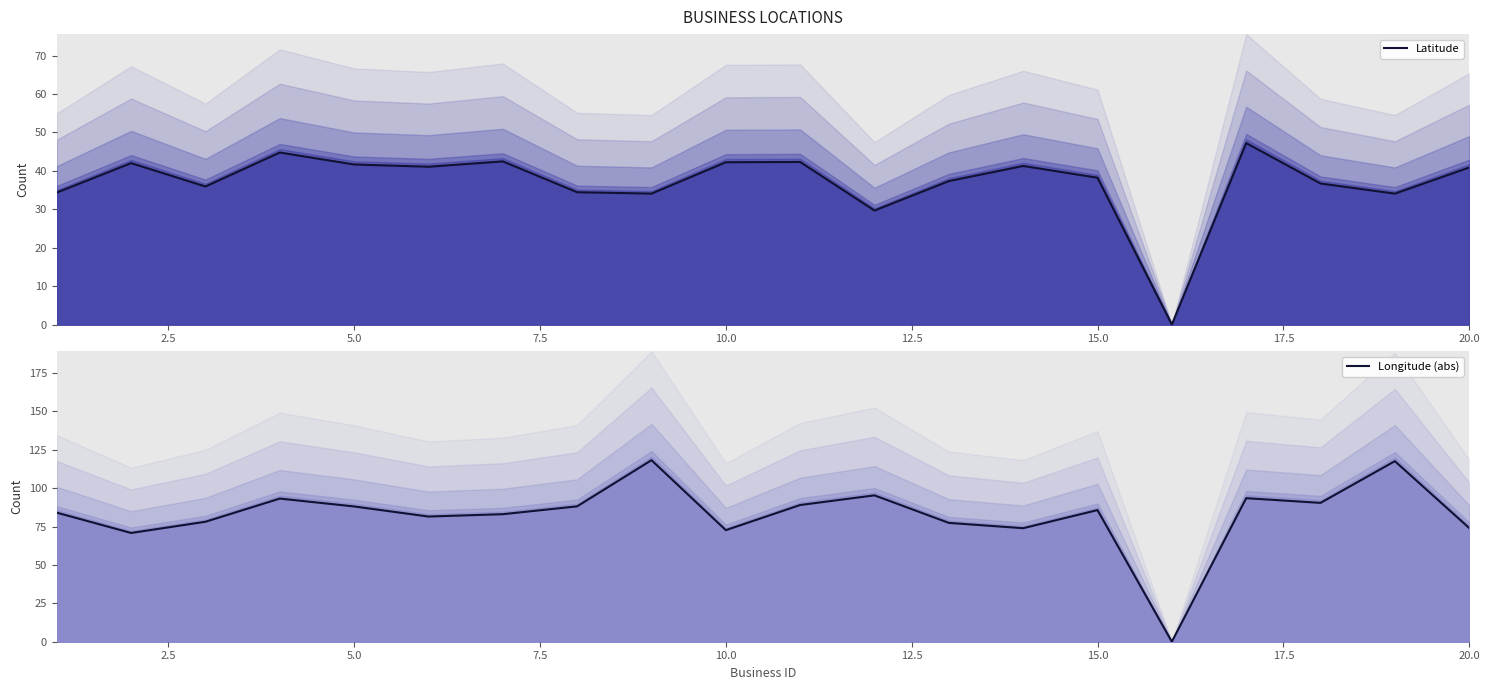

How many interior local valleys does the Longitude (abs) series have?

6